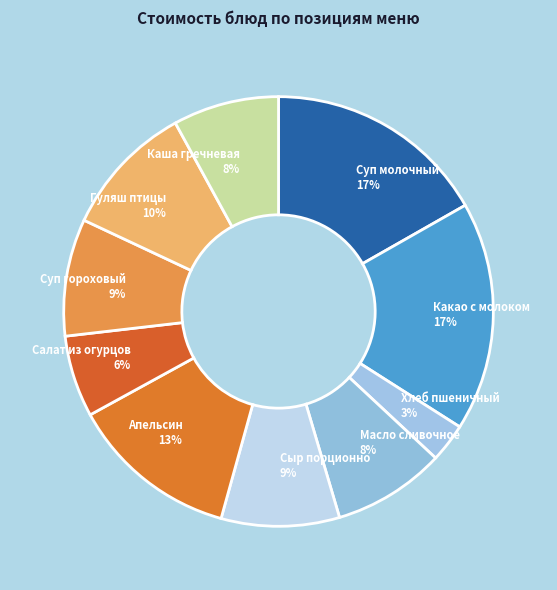

To the nearest percent, what is the difference between the largest and smallest slice percentages?

14%